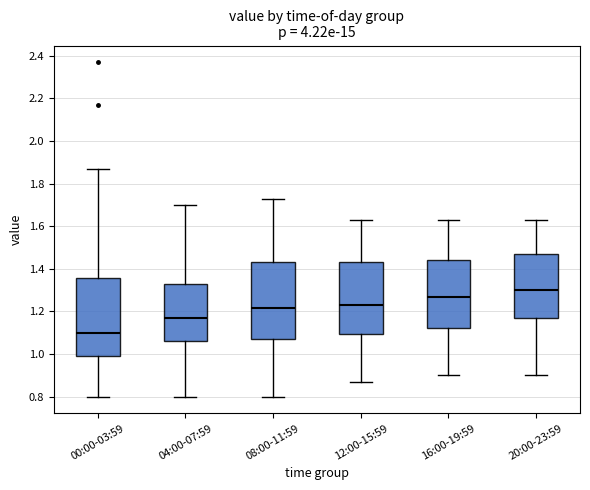

Reading left to right, transcribe this box plot: for each box, give where its median line is, the range the box spans, and where its two whiskers end, as read against the y-axis. The values are not printed on the chart, so give them approximately, as read against the axis.

00:00-03:59: median 1.10, box 1.00 to 1.36, whiskers 0.80 to 1.88
04:00-07:59: median 1.18, box 1.06 to 1.34, whiskers 0.80 to 1.70
08:00-11:59: median 1.22, box 1.08 to 1.44, whiskers 0.80 to 1.74
12:00-15:59: median 1.24, box 1.10 to 1.44, whiskers 0.88 to 1.64
16:00-19:59: median 1.28, box 1.12 to 1.44, whiskers 0.90 to 1.64
20:00-23:59: median 1.30, box 1.18 to 1.48, whiskers 0.90 to 1.64